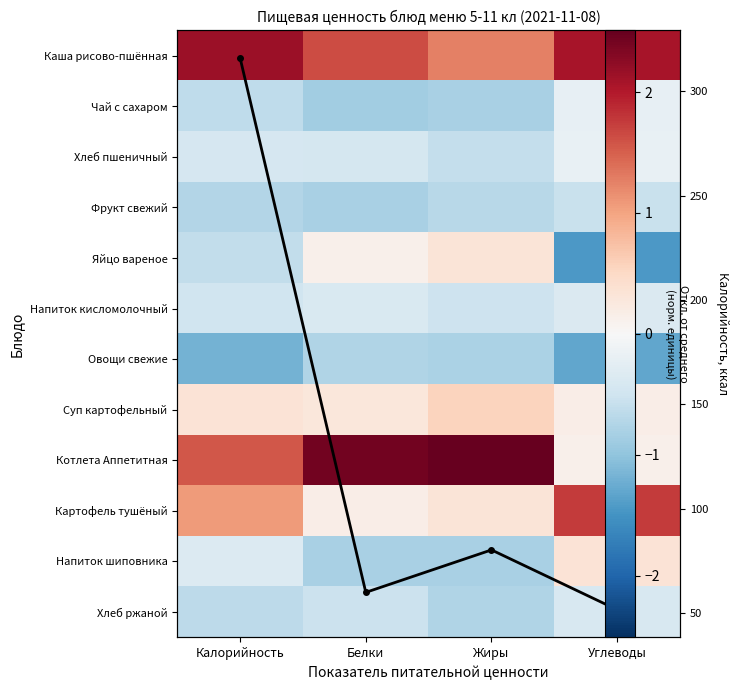

How many categories are shown in the chart?

4